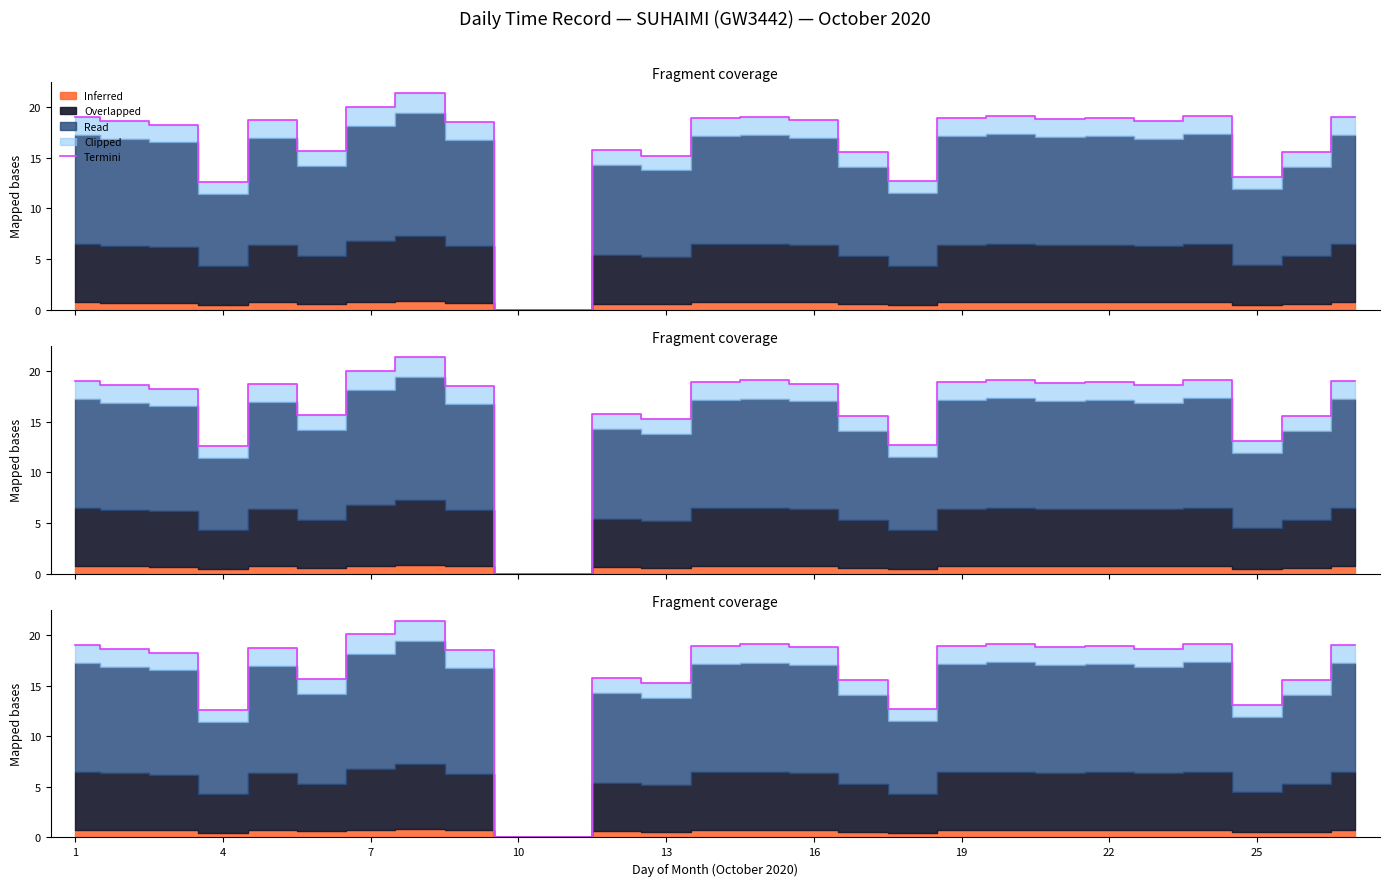

What is the difference between the values at 18 and 16?

3.4